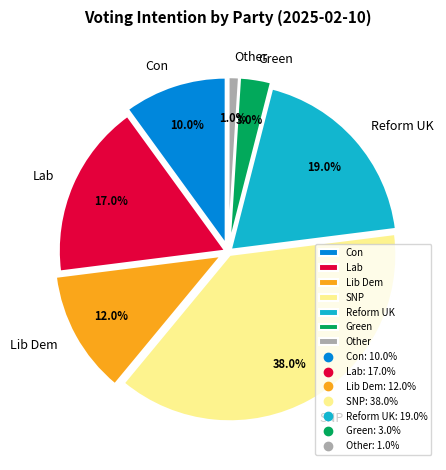

To the nearest percent, what is the average slice percentage?

14%